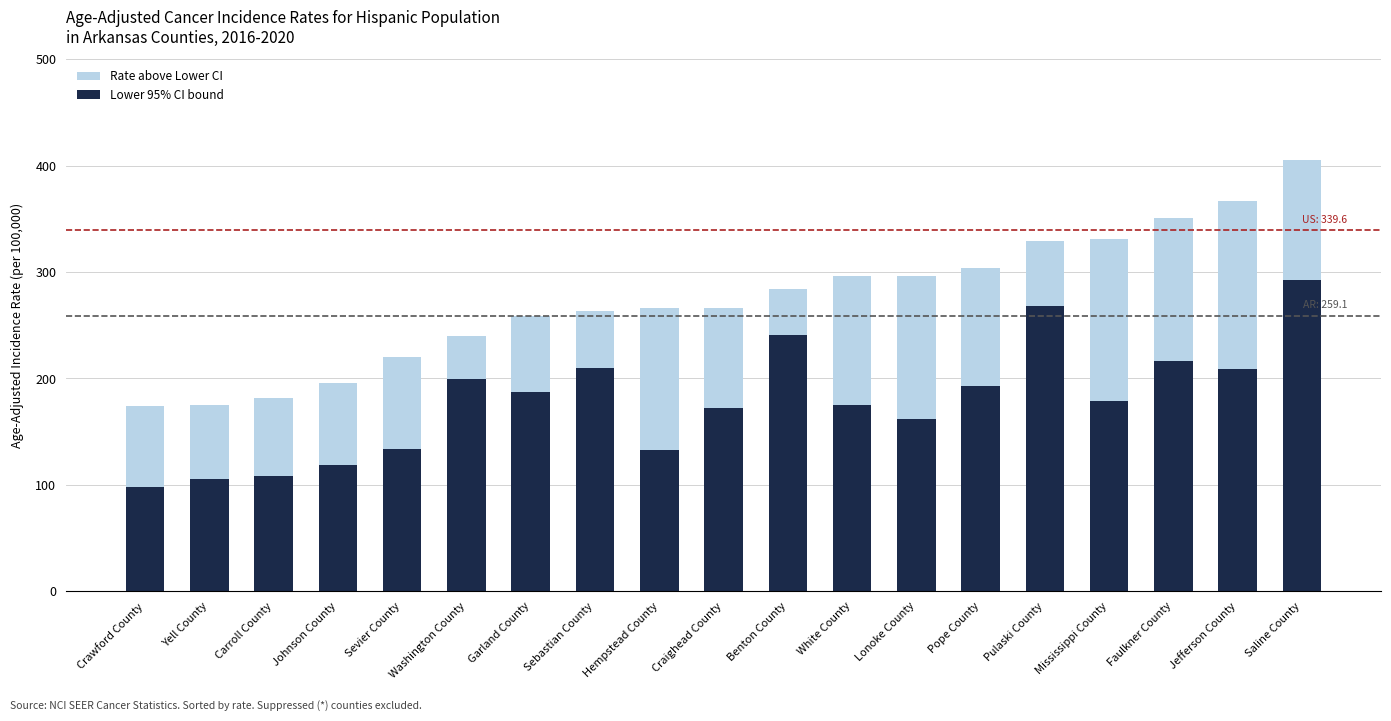

What is the total value across all series at Johnson County?

195.5